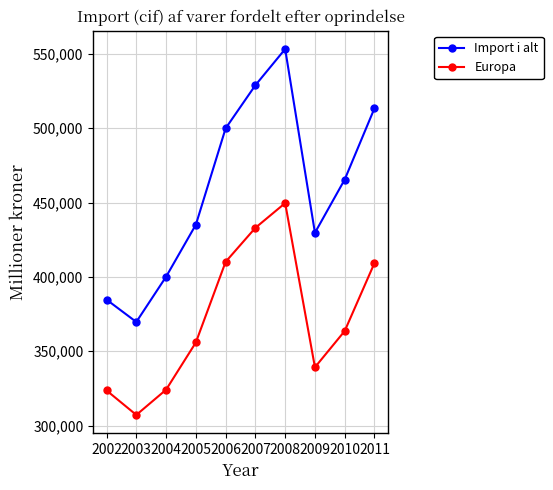

What is the sum of all Import i alt values?

4580514